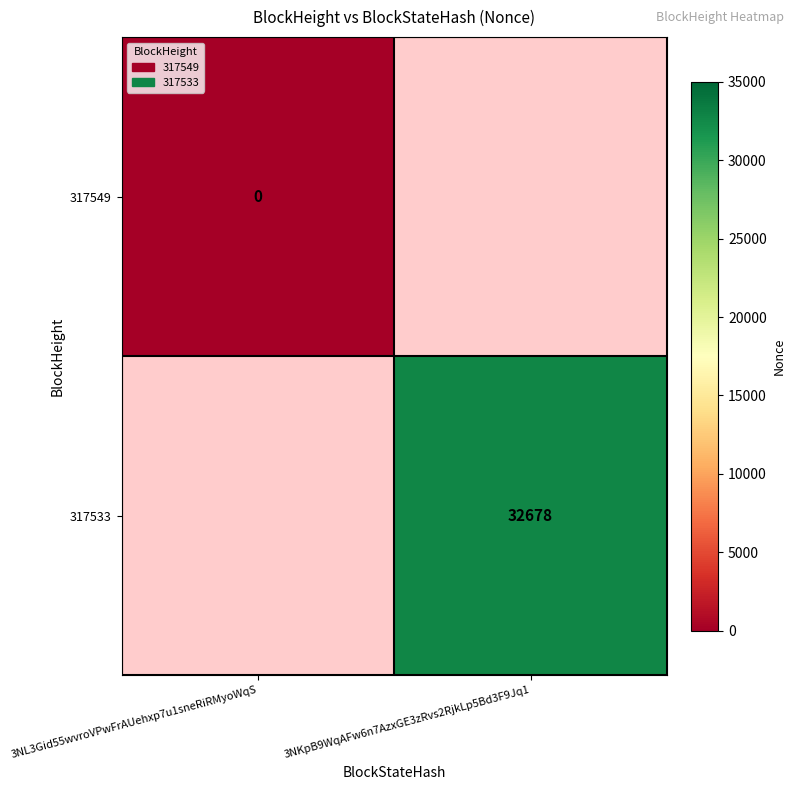

Is it true that 317533 equals 43389 at 3NKpB9WqAFw6n7AzxGE3zRvs2RjkLp5Bd3F9Jq1?

False